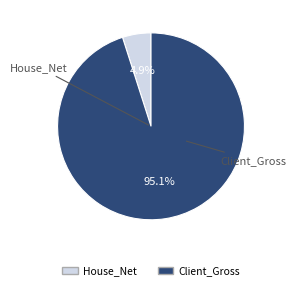

Rank the categories by value from highest to lowest.

Client_Gross, House_Net